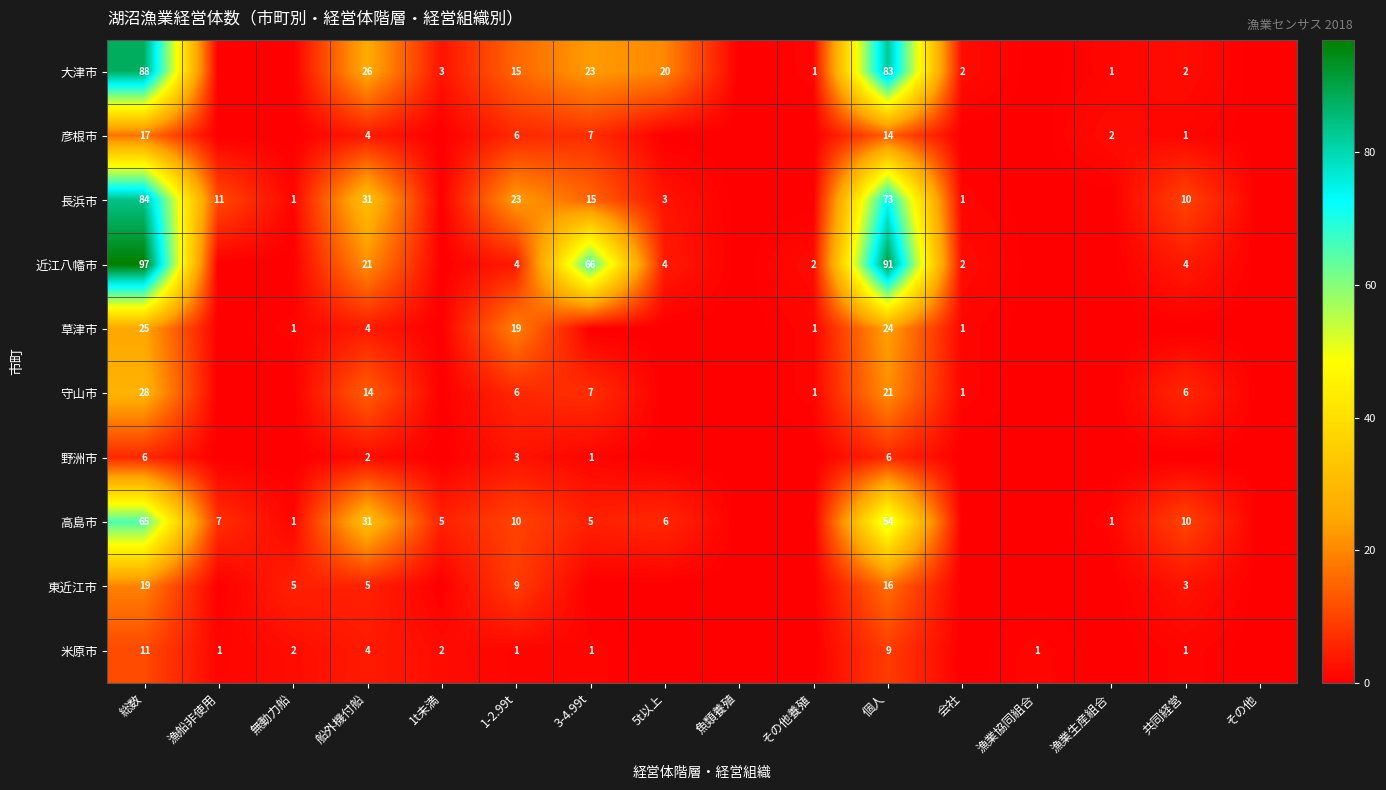

What is the total value across all series at 個人?

391